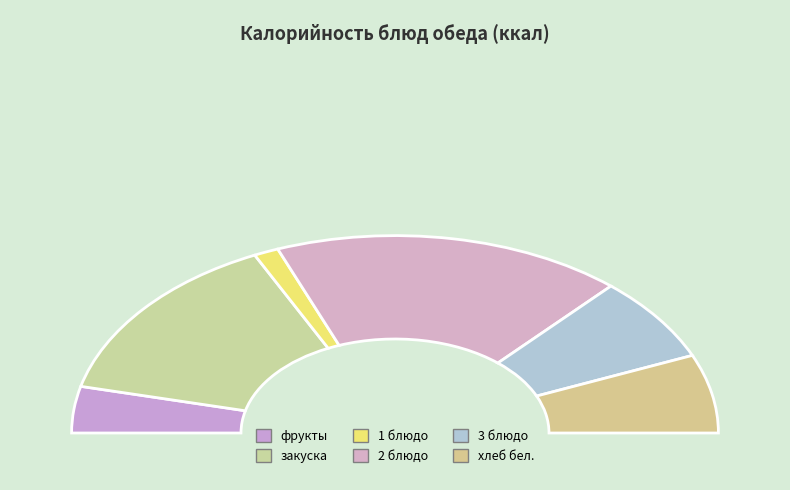

What is the change in value from фрукты to закуска?

+102.7